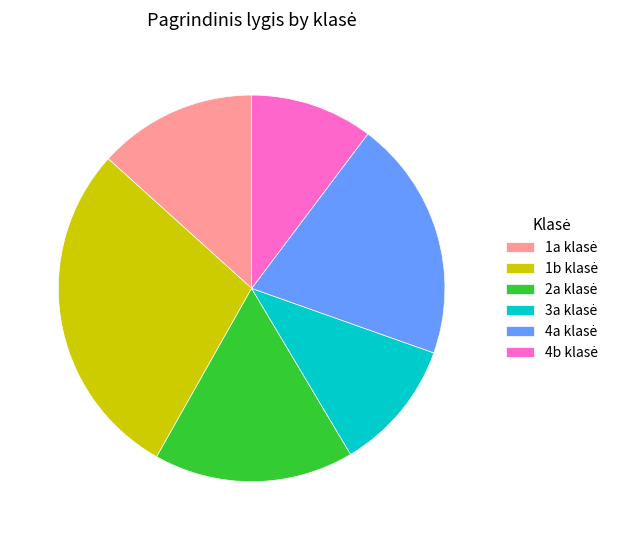

Is there a majority slice in this chart?

No